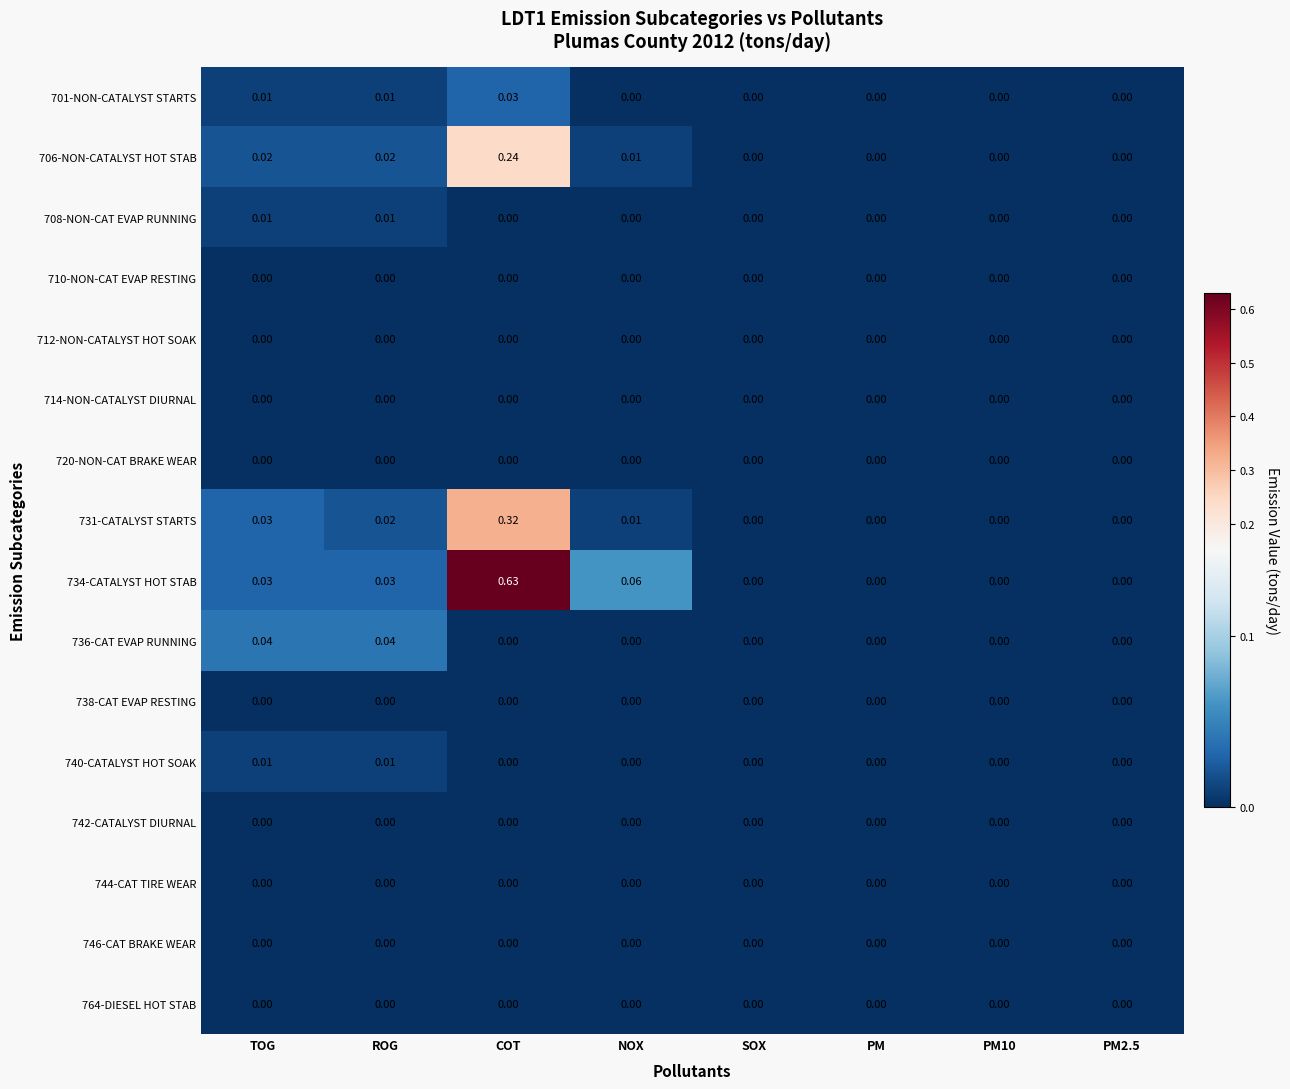

Which label corresponds to the largest value in the chart?

COT